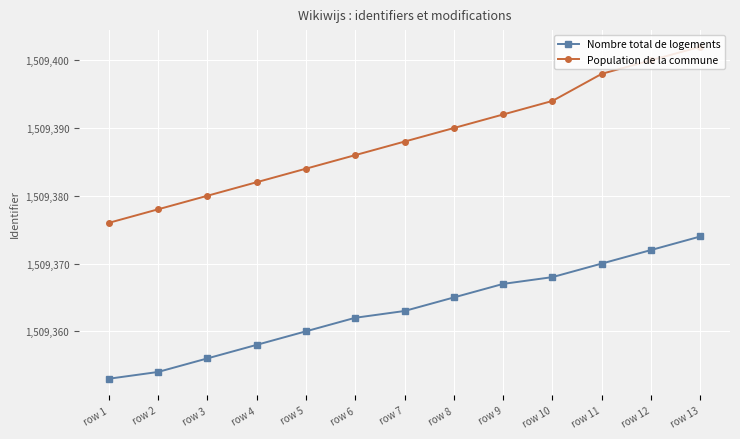

How many categories are shown in the chart?

13